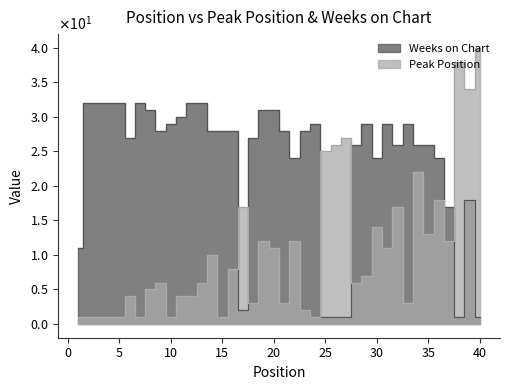

What is the difference between the maximum and minimum values in the Weeks on Chart series?

31